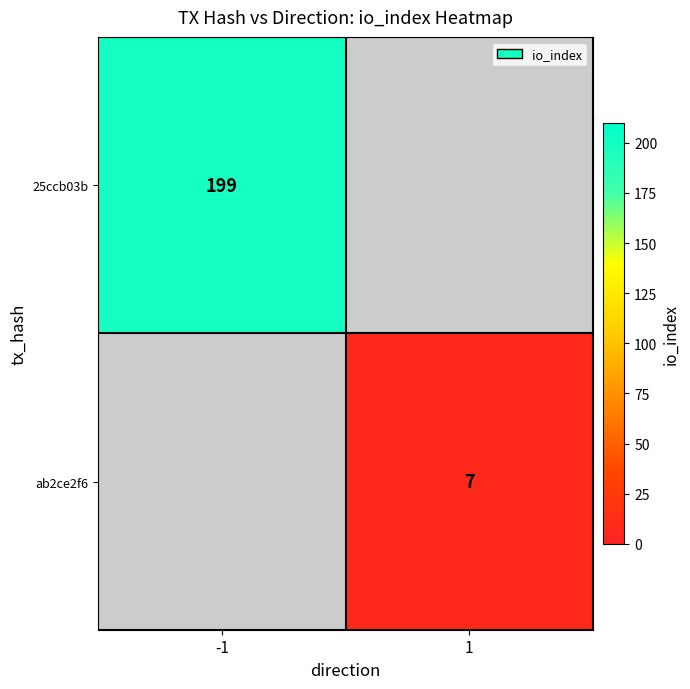

Is the value of 25ccb03b at -1 greater than the value of ab2ce2f6 at 1?

Yes